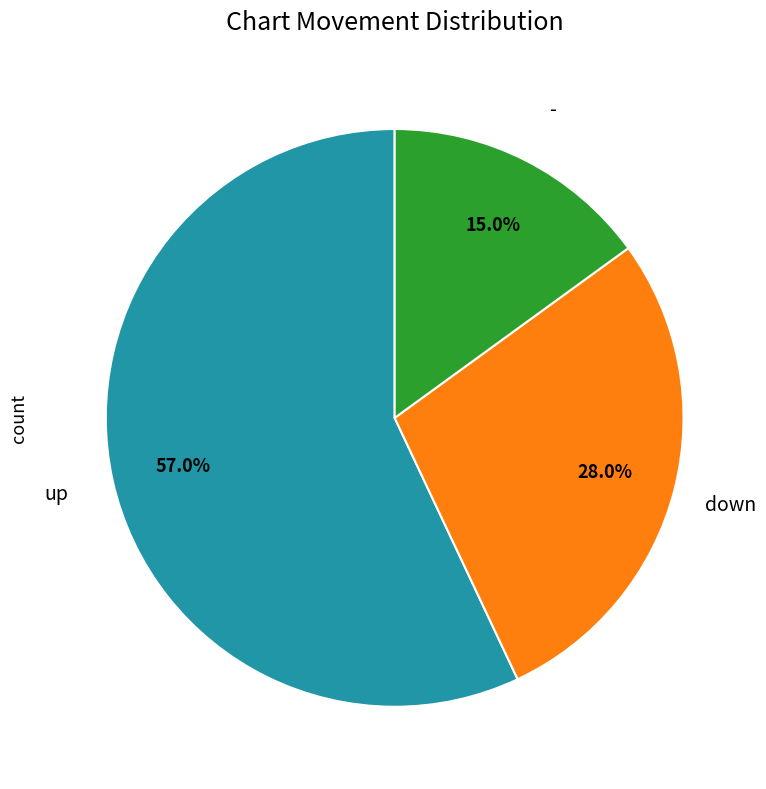

How many slices are in this pie chart?

3